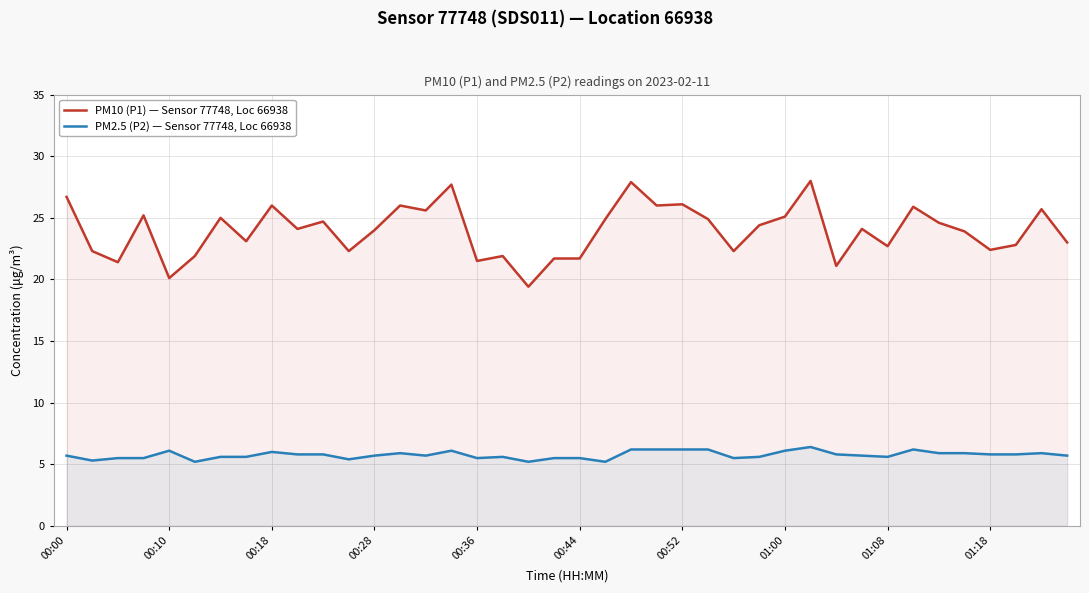

What are all the series names shown in the legend?

PM10 (P1) — Sensor 77748, Loc 66938, PM2.5 (P2) — Sensor 77748, Loc 66938